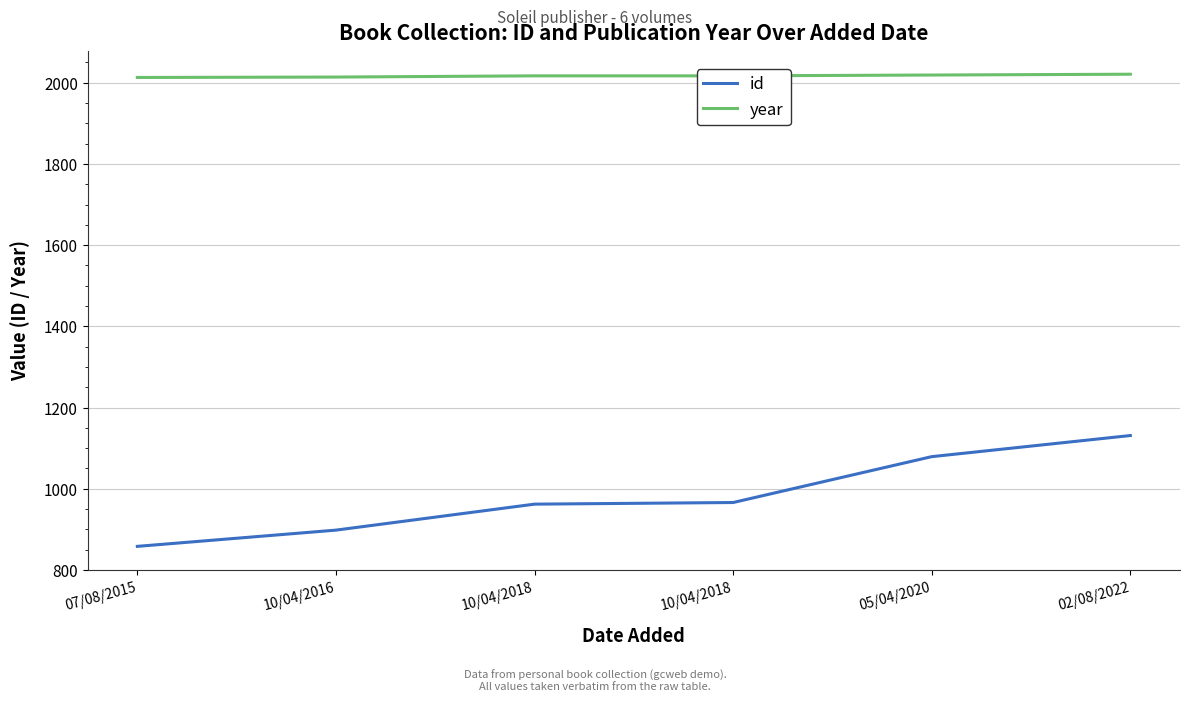

What are all the series names shown in the legend?

id, year